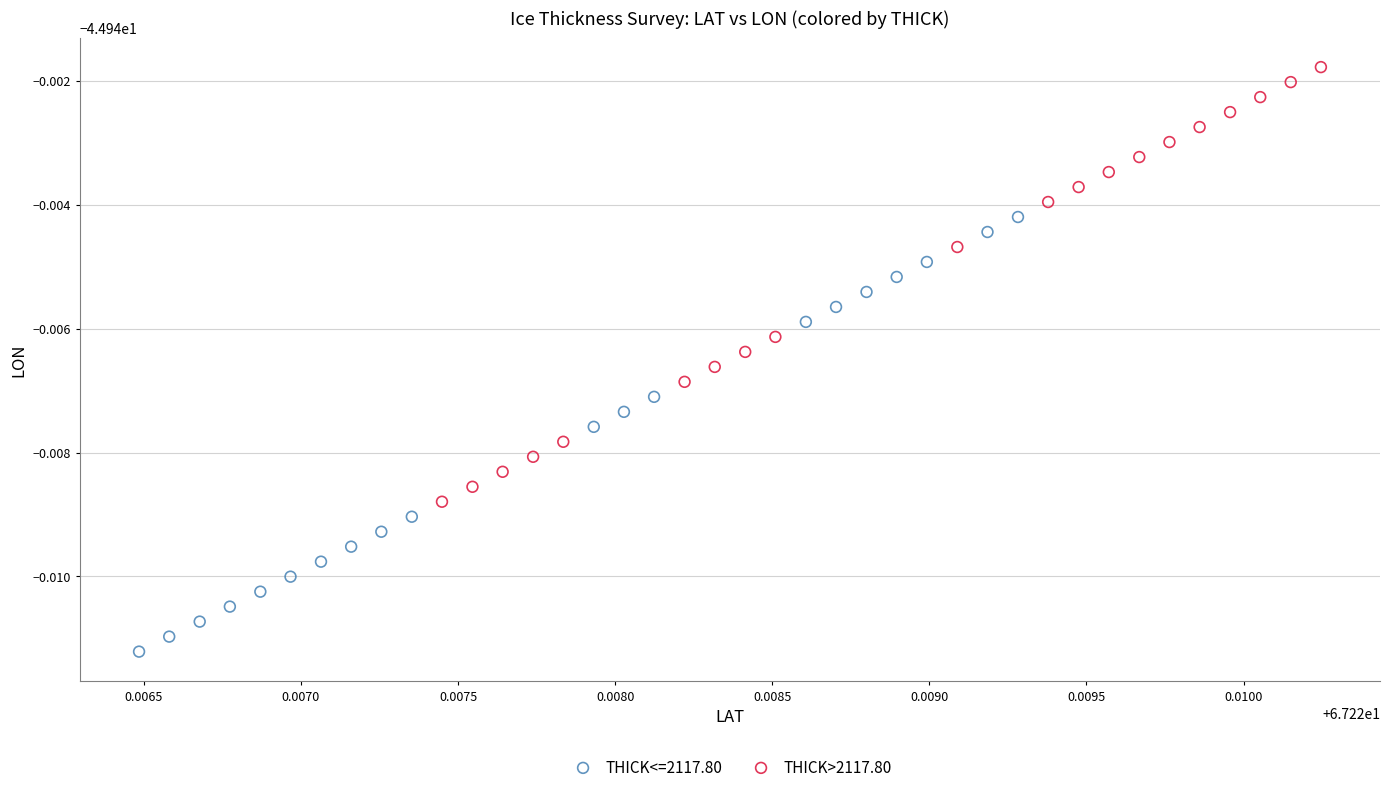

What are all the series names shown in the legend?

THICK<=2117.80, THICK>2117.80